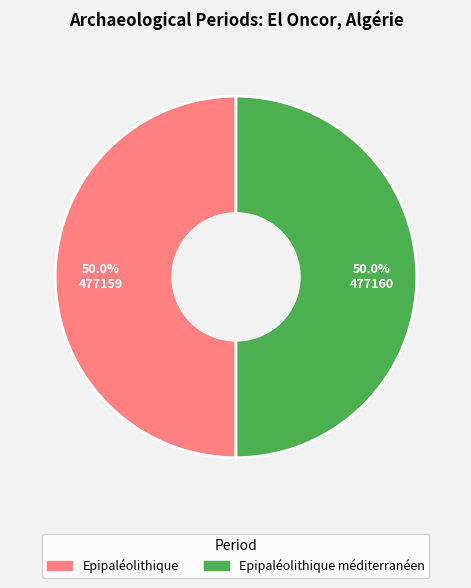

Count the number of slices in the pie.

2